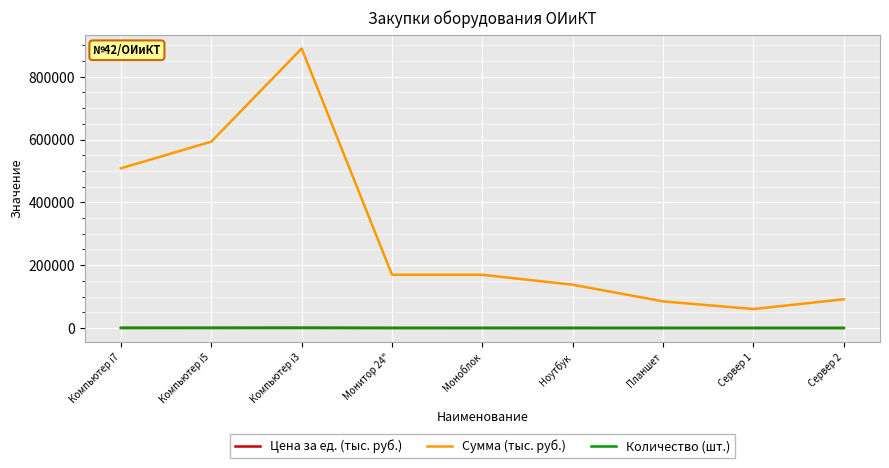

Where is Сумма (тыс. руб.) nearest to the value 475110?

Компьютер i7